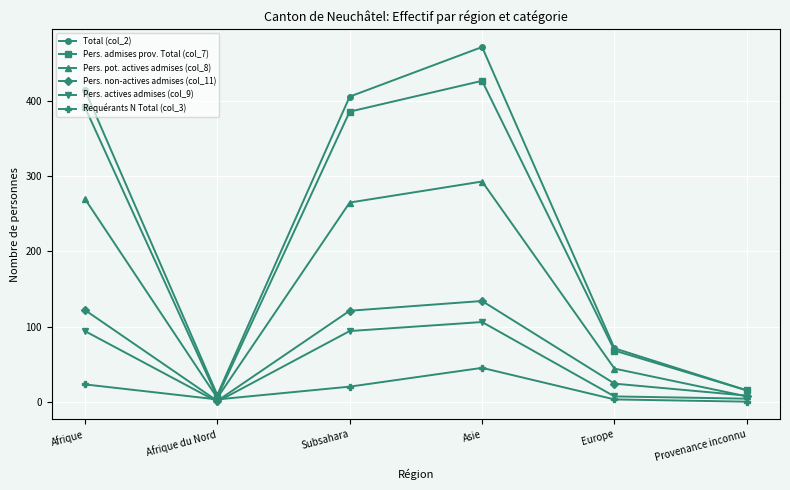

Rank the categories by Pers. admises prov. Total (col_7) value from lowest to highest.

Afrique du Nord, Provenance inconnu, Europe, Subsahara, Afrique, Asie